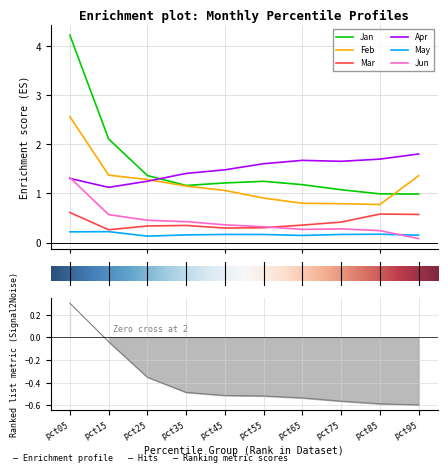

What is the maximum value for Apr?

1.8